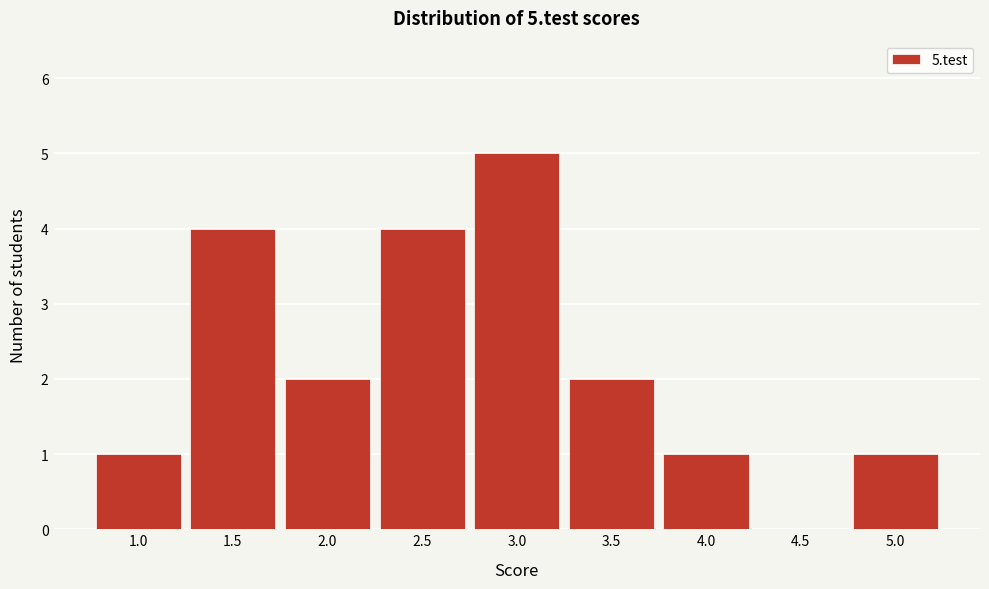

Reading left to right, transcribe all the data shown in this chart.

1.0=1	1.5=4	2.0=2	2.5=4	3.0=5	3.5=2	4.0=1	4.5=0	5.0=1